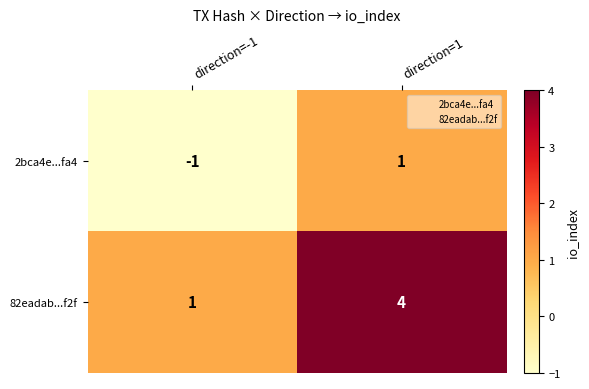

How many series are shown in this chart?

2